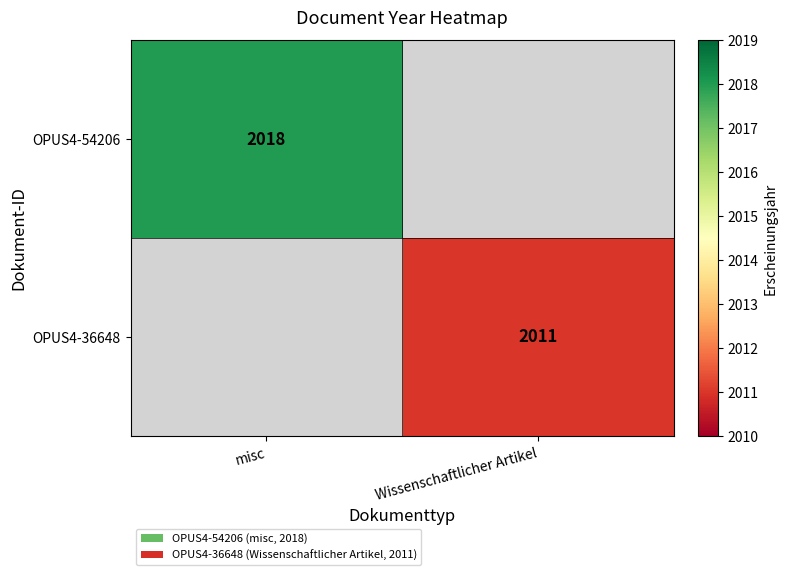

How many distinct data groups are displayed?

2